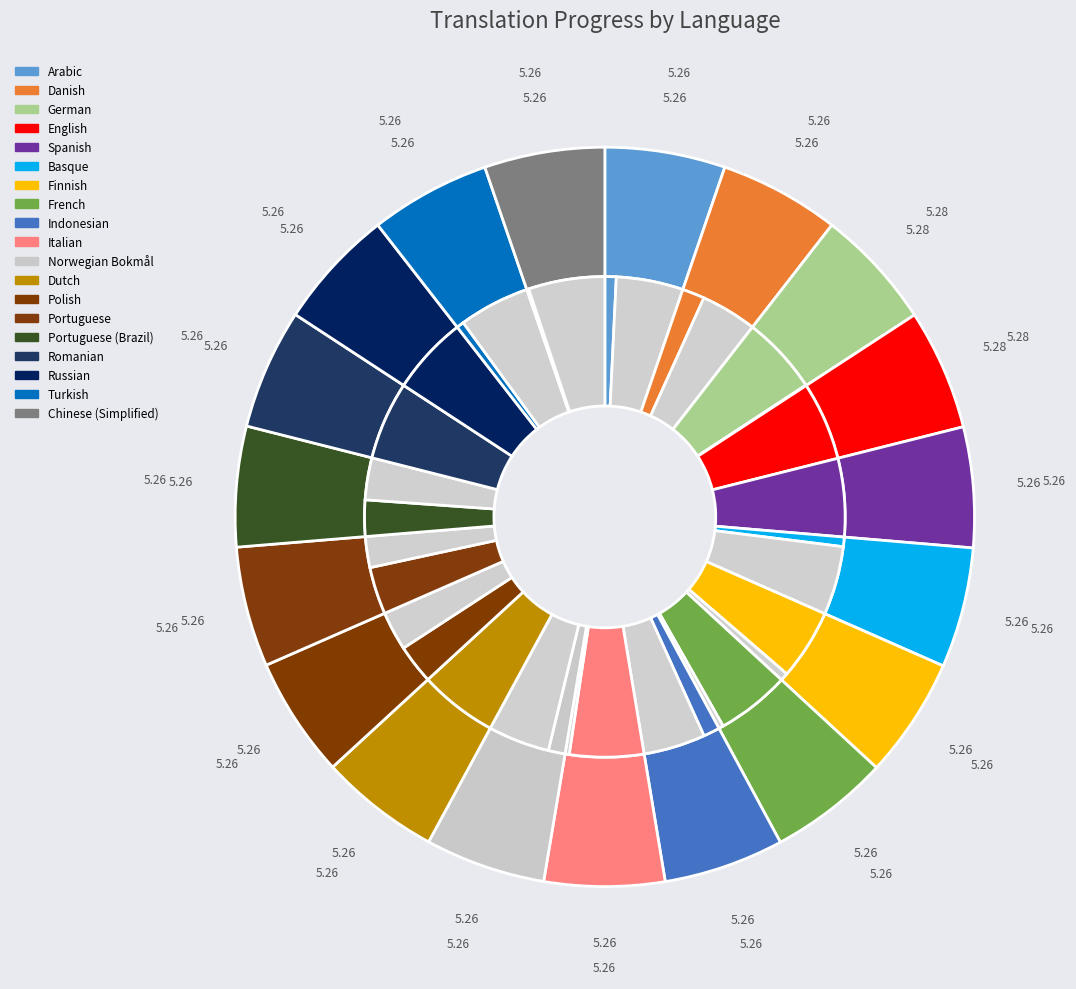

How many segments does this pie chart have?

19